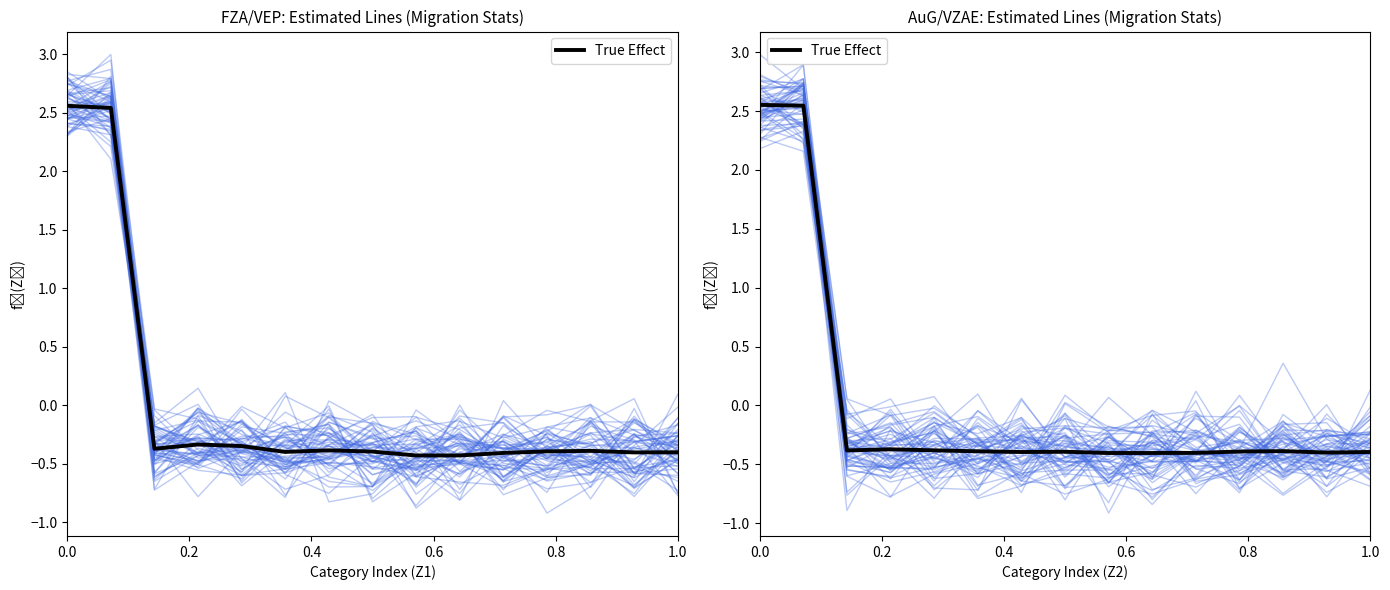

Where is the first local minimum?

0.4